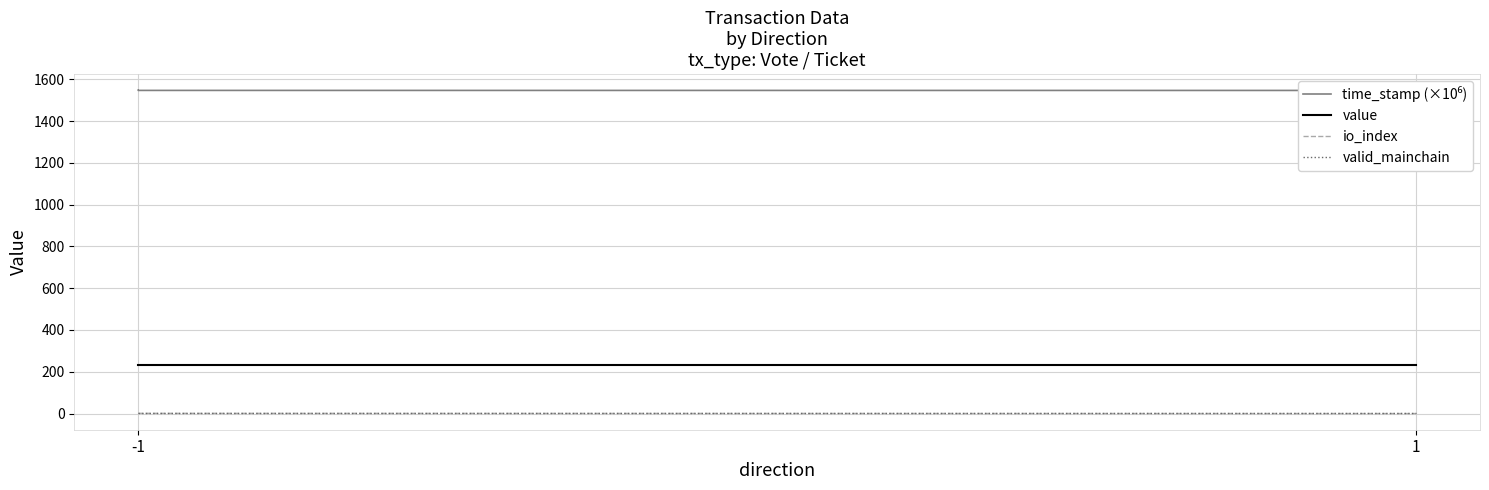

Which series has the largest range (max minus min)?

time_stamp (×10⁶)